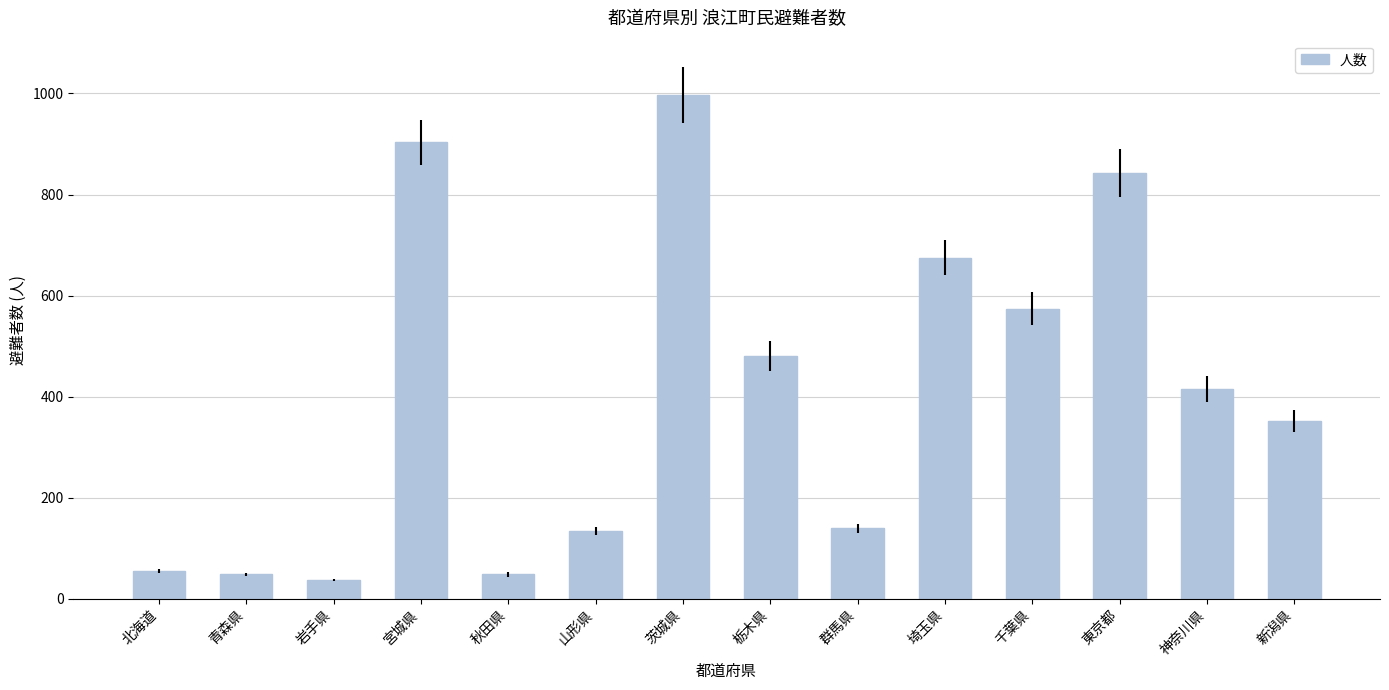

Does the chart contain any negative values?

No